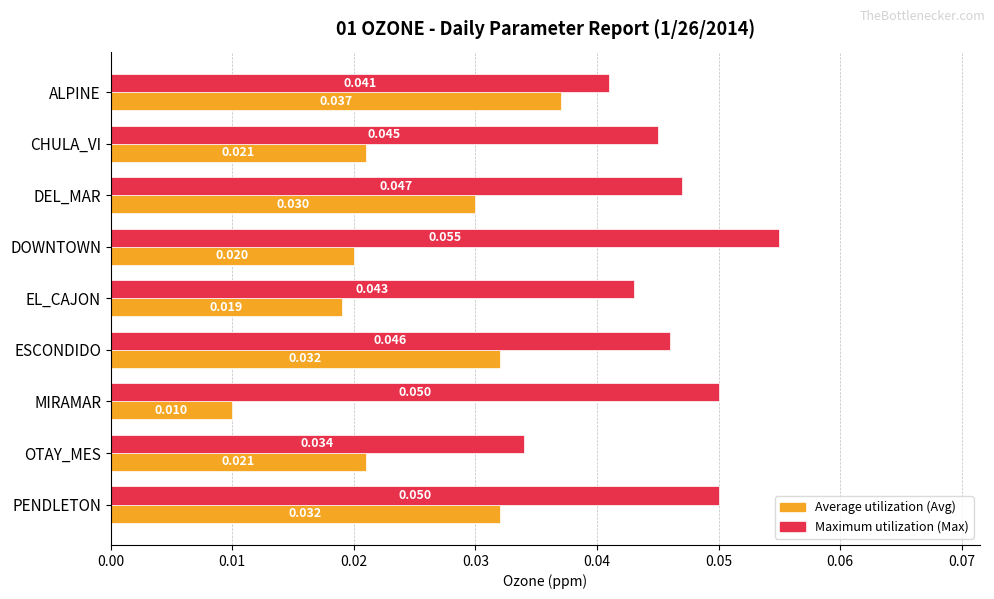

Which label corresponds to the largest value in the chart?

DOWNTOWN